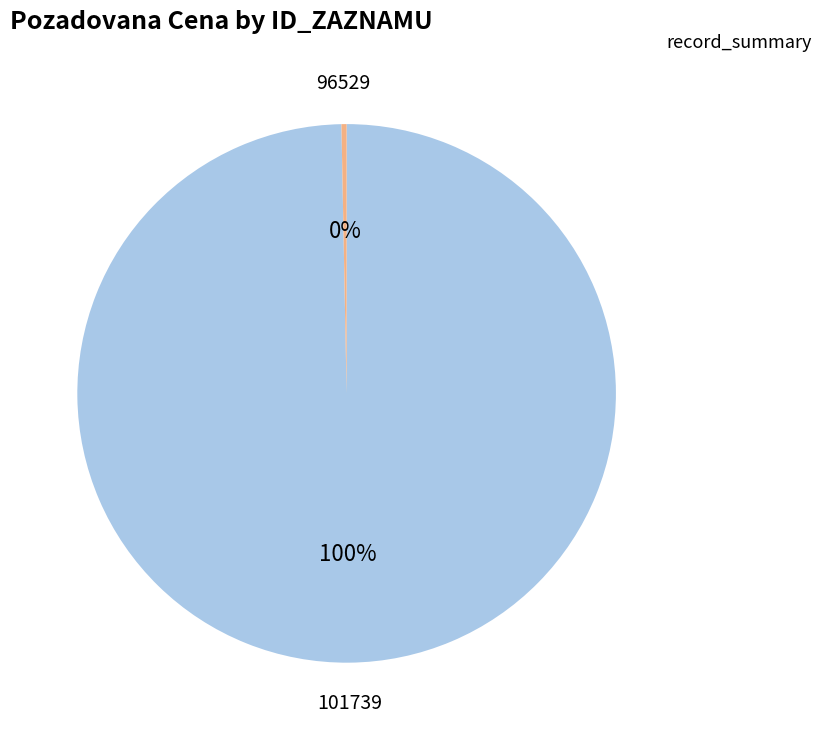

Is there a majority slice in this chart?

Yes